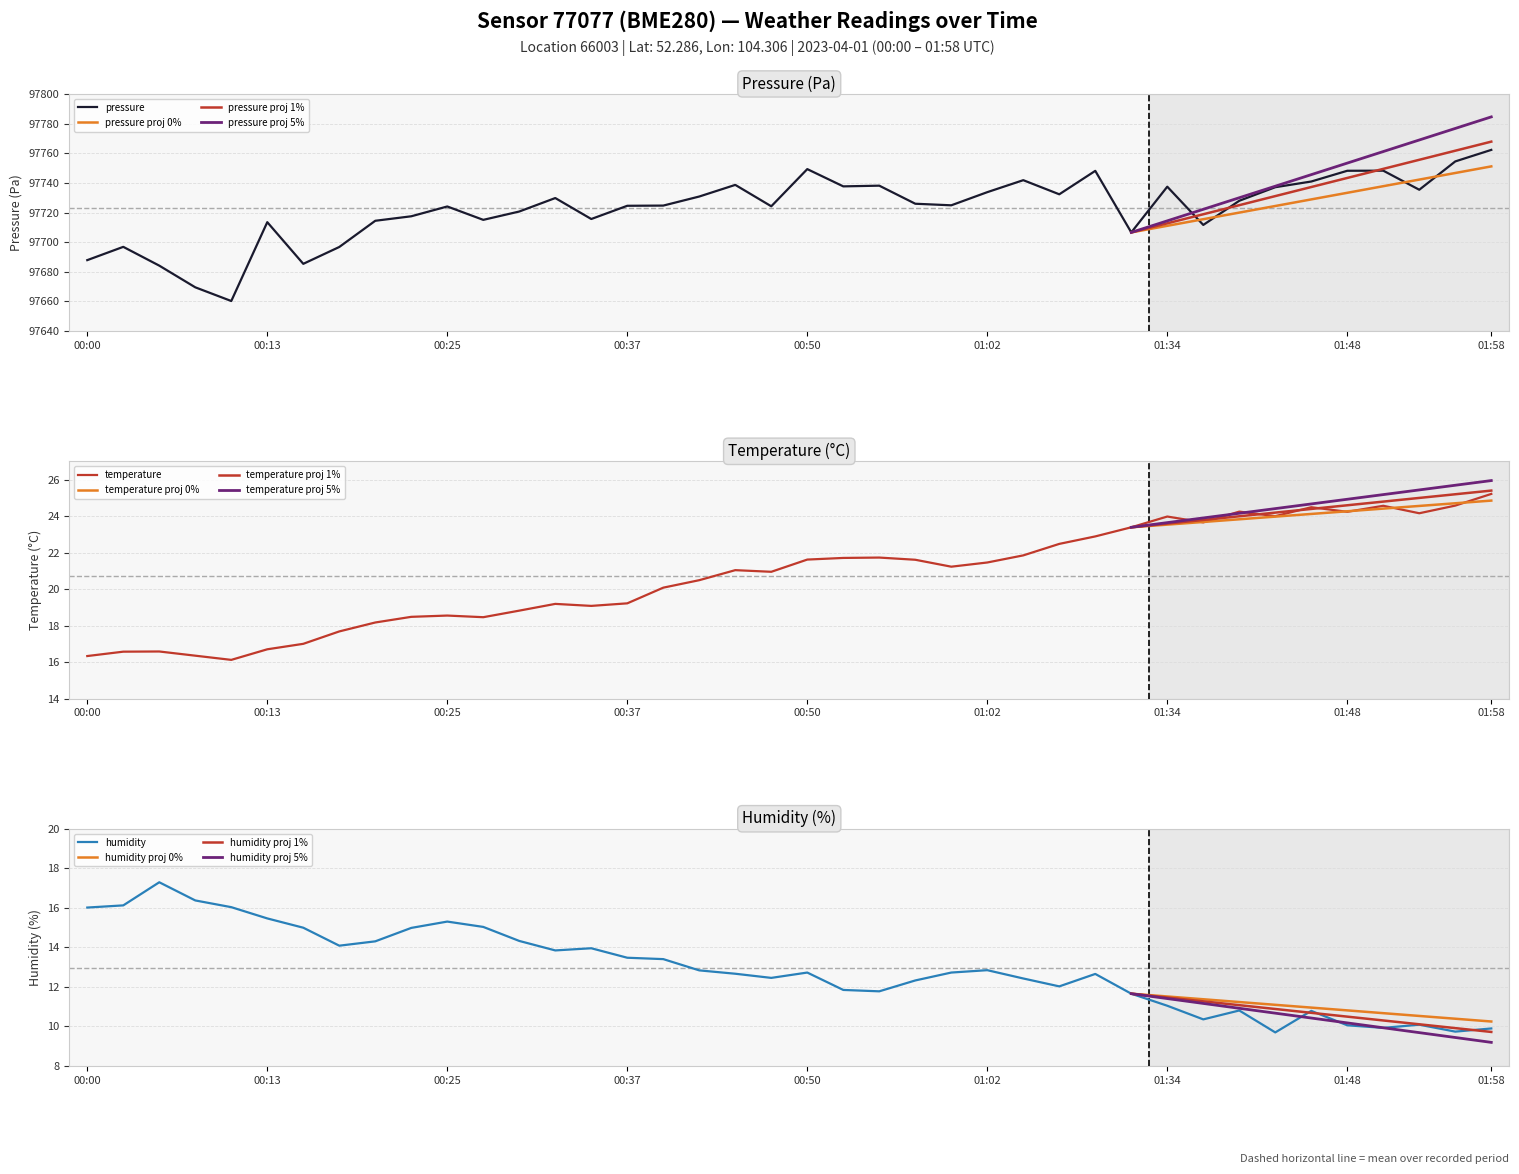

The value of pressure at 05:00 is 159228.7. True or false?

False